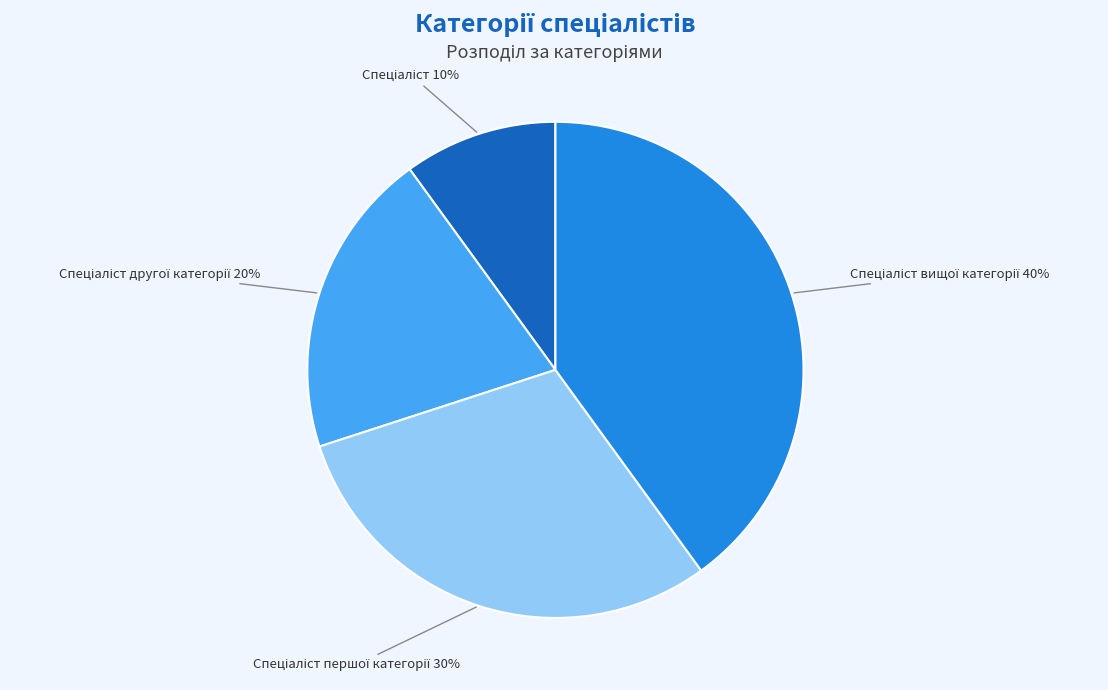

How many segments does this pie chart have?

4